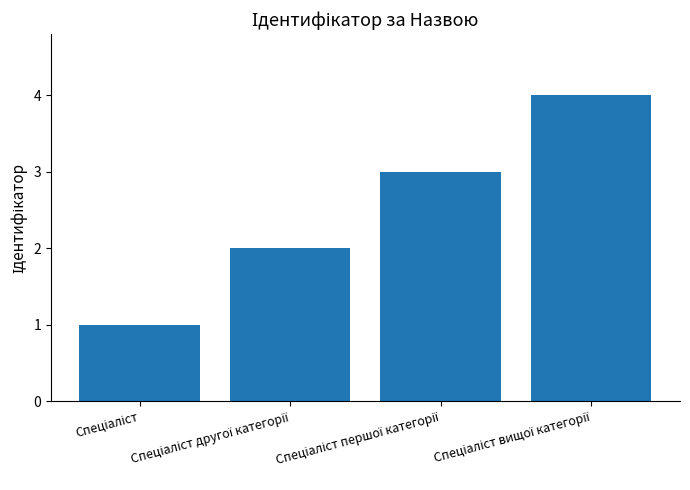

What is the value of the 3rd bar from the left?

3